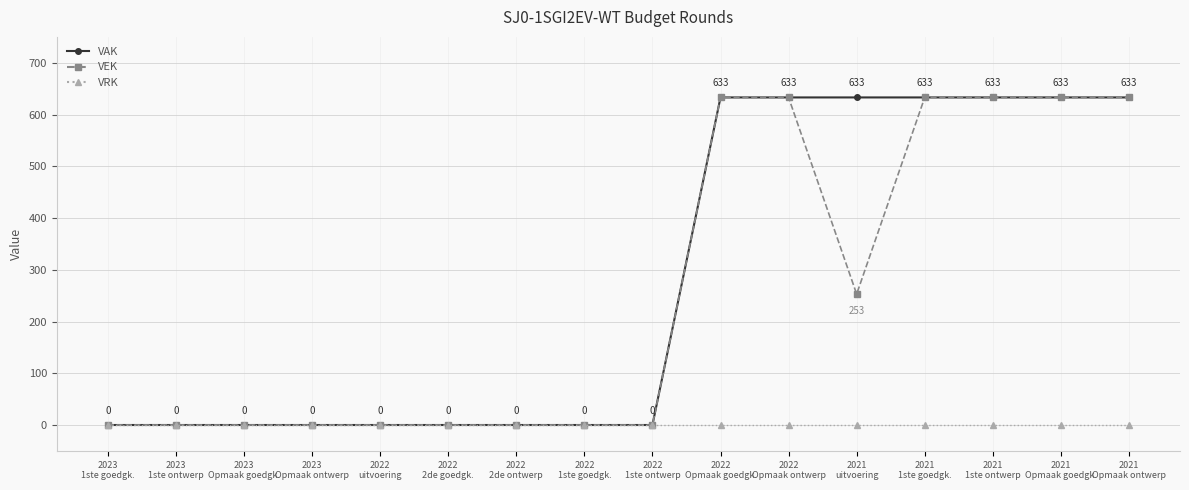

What is the greatest value displayed?

633